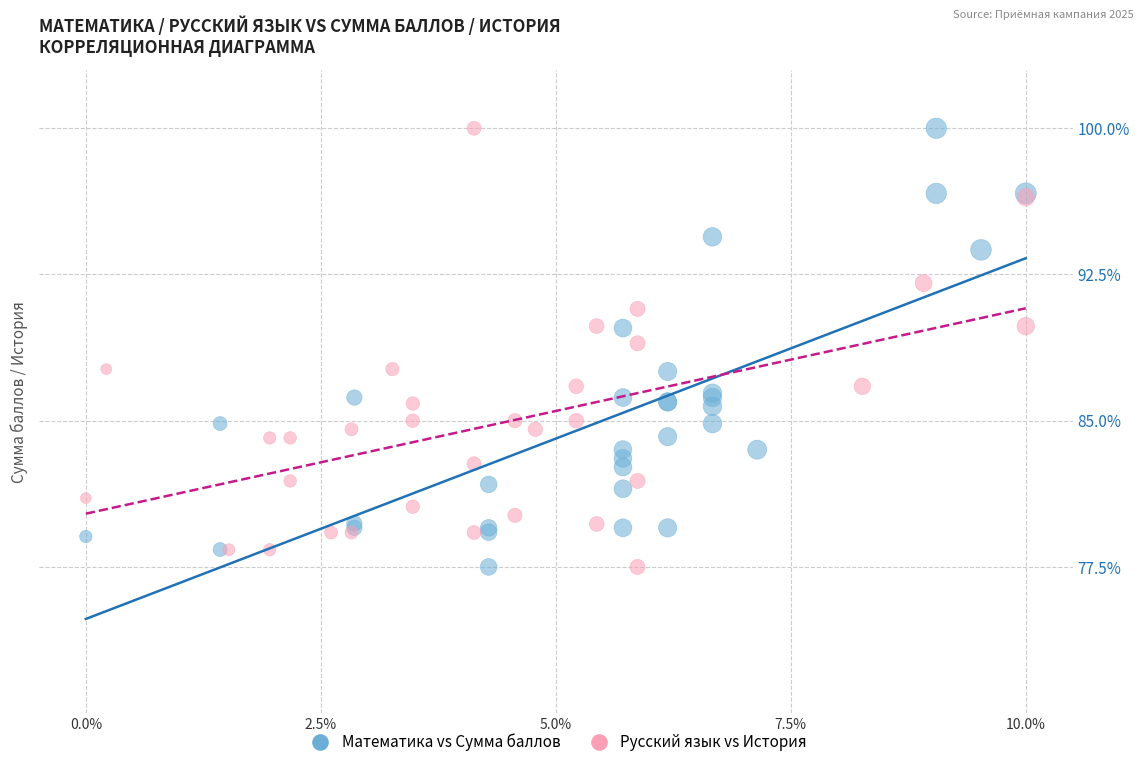

What are all the series names shown in the legend?

Математика vs Сумма баллов, Русский язык vs История